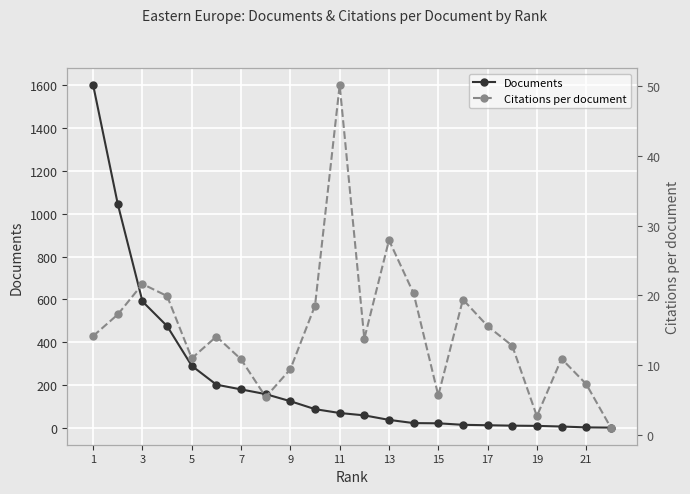

The value of Documents at 7 is 181. True or false?

True